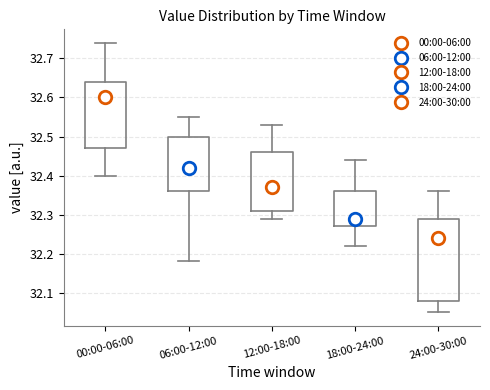

Reading left to right, transcribe this box plot: for each box, give where its median line is, the range the box spans, and where its two whiskers end, as read against the y-axis. The values are not printed on the chart, so give them approximately, as read against the axis.

00:00-06:00: median 32.60, box 32.47 to 32.64, whiskers 32.40 to 32.74
06:00-12:00: median 32.42, box 32.36 to 32.50, whiskers 32.18 to 32.55
12:00-18:00: median 32.37, box 32.31 to 32.46, whiskers 32.29 to 32.53
18:00-24:00: median 32.29, box 32.27 to 32.36, whiskers 32.22 to 32.44
24:00-30:00: median 32.24, box 32.08 to 32.29, whiskers 32.05 to 32.36